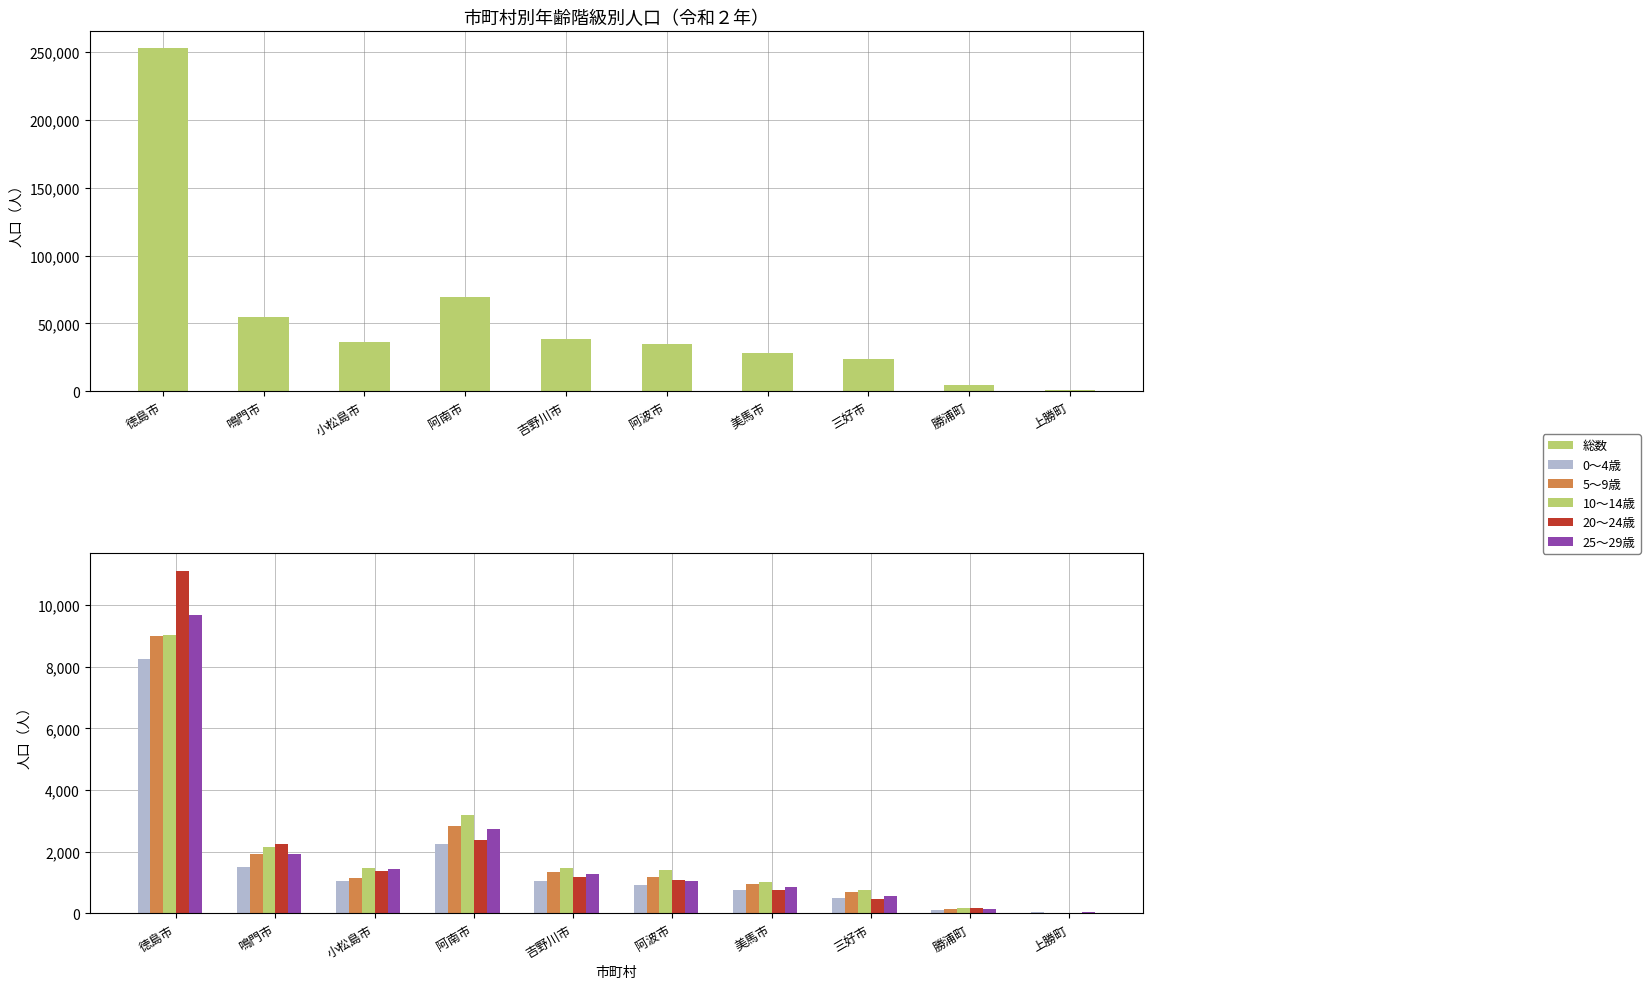

How many data points in 総数 are less than 36149?

5